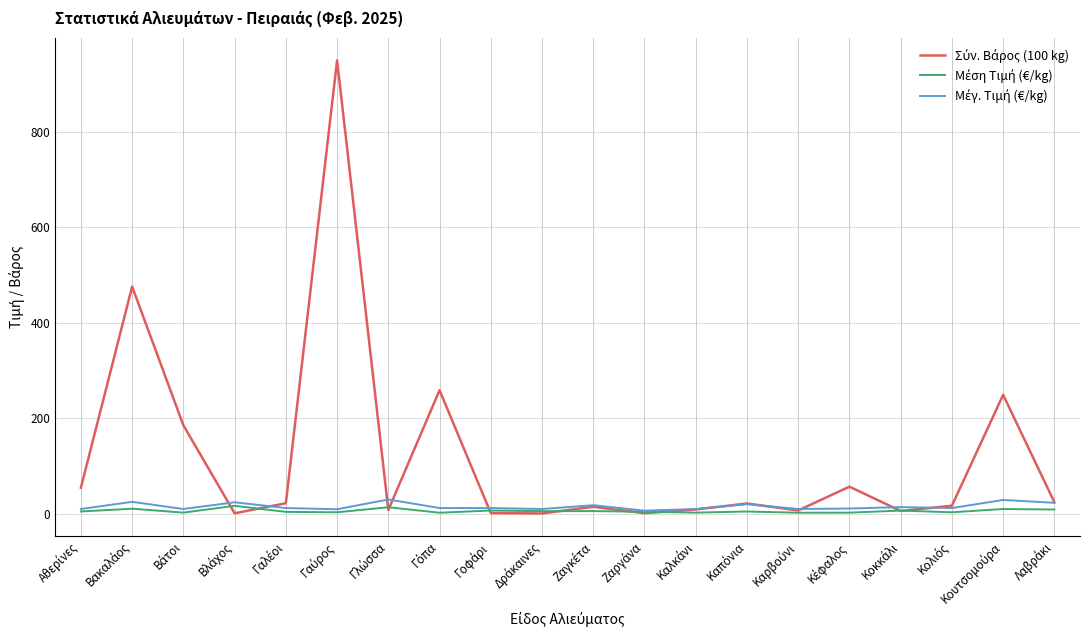

What is the maximum value shown in the chart?

949.8